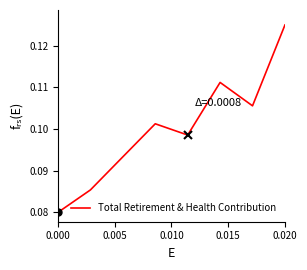

How many interior local peaks (higher than both neighbors) does the data have?

2